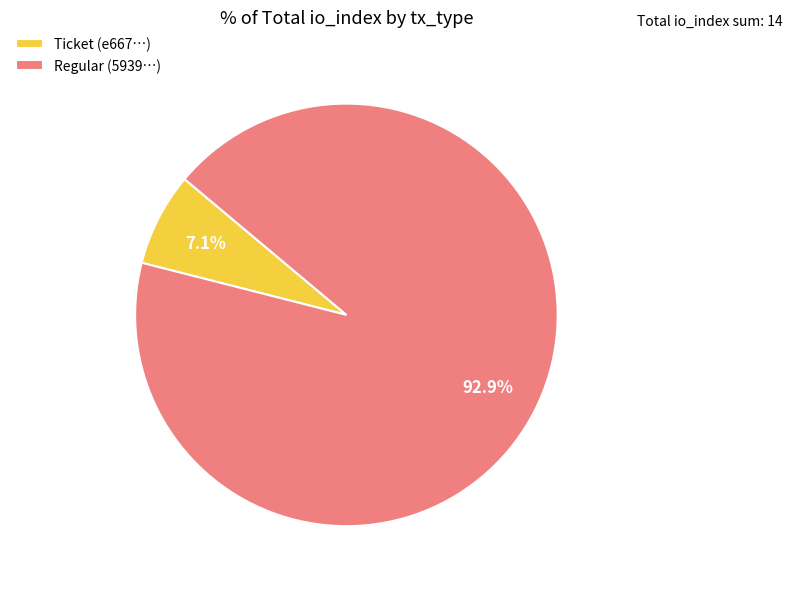

Which has a higher value, Regular (5939…) or Ticket (e667…)?

Regular (5939…)